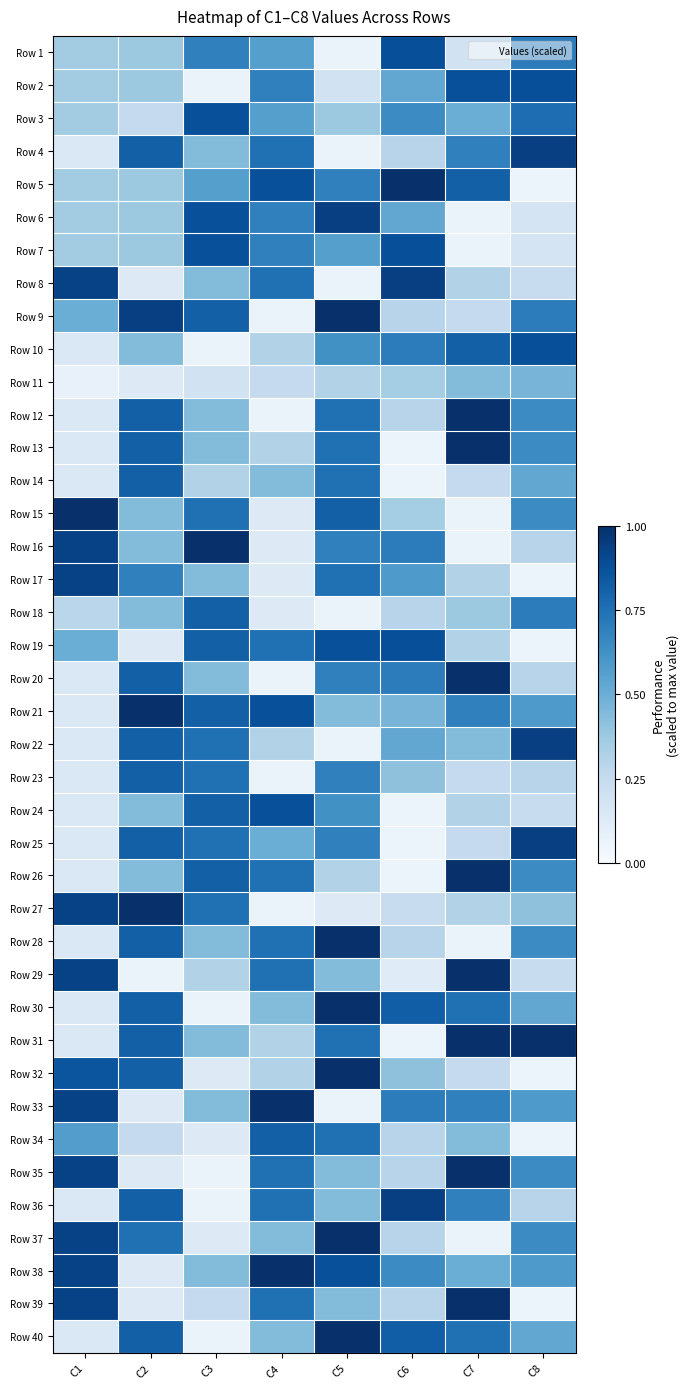

At which category is the sum across all series the highest?

C5